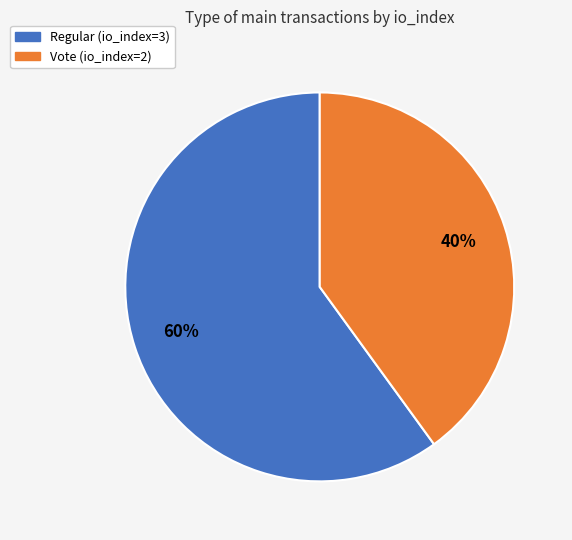

What percentage is the Vote (io_index=2) slice, to the nearest percent?

40%